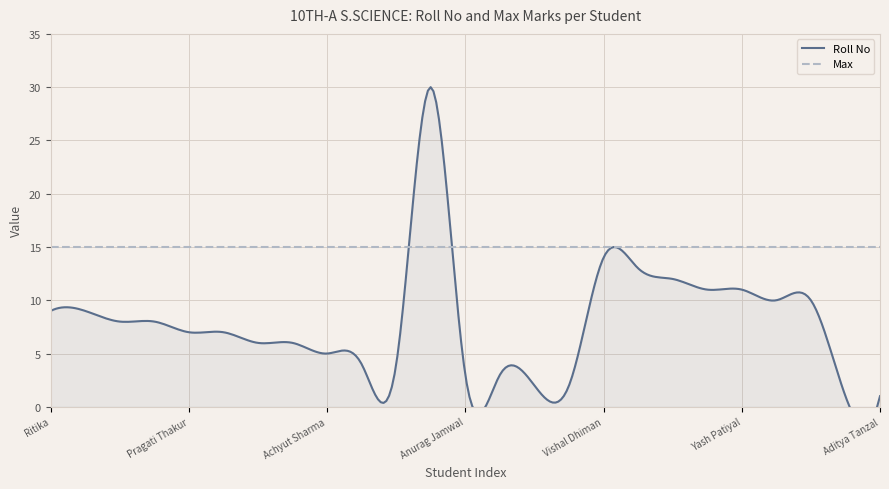

What is the sum of the Roll No values at Eshani Datwalia and Anmol Joshi?

7